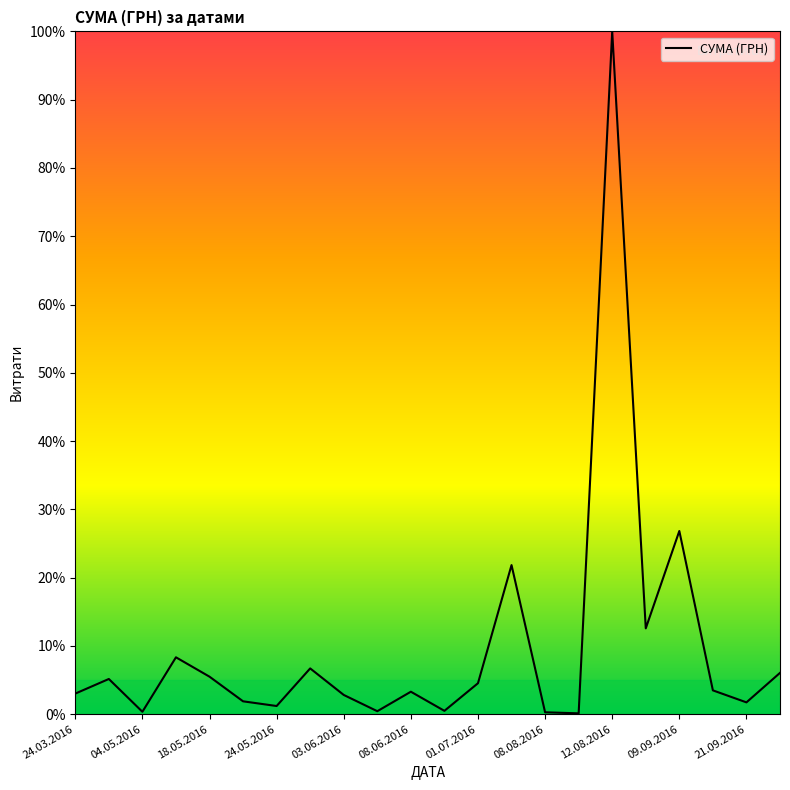

What is the greatest value displayed?

100.0